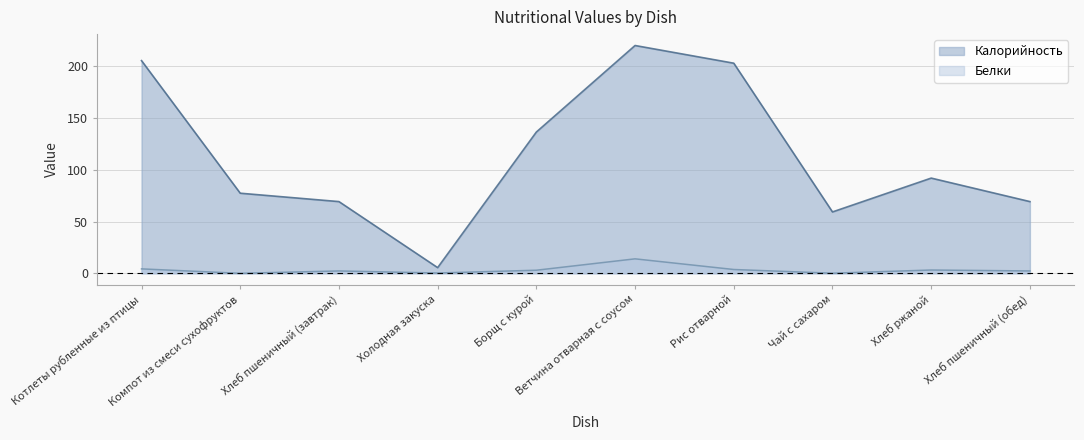

What is the average value of the Калорийность series?

113.8